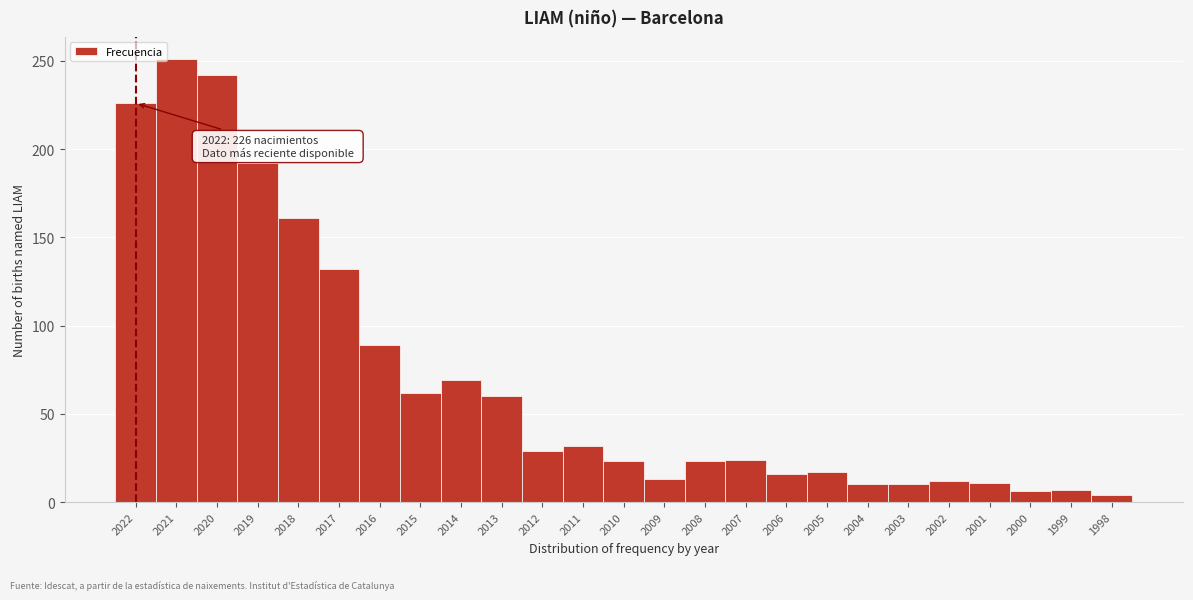

True or false: the data shows 21 at 2009.

False